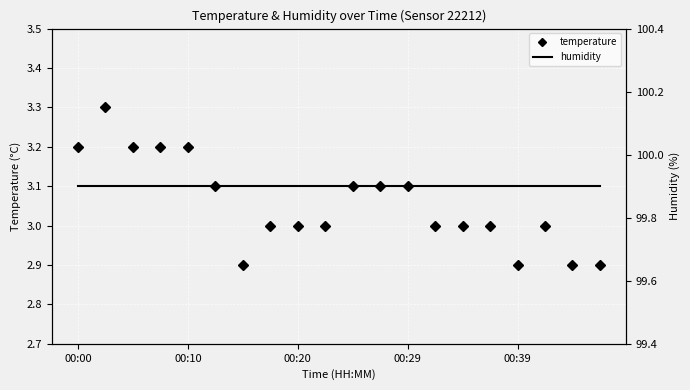

What is the label of the 18th point from the left?

17